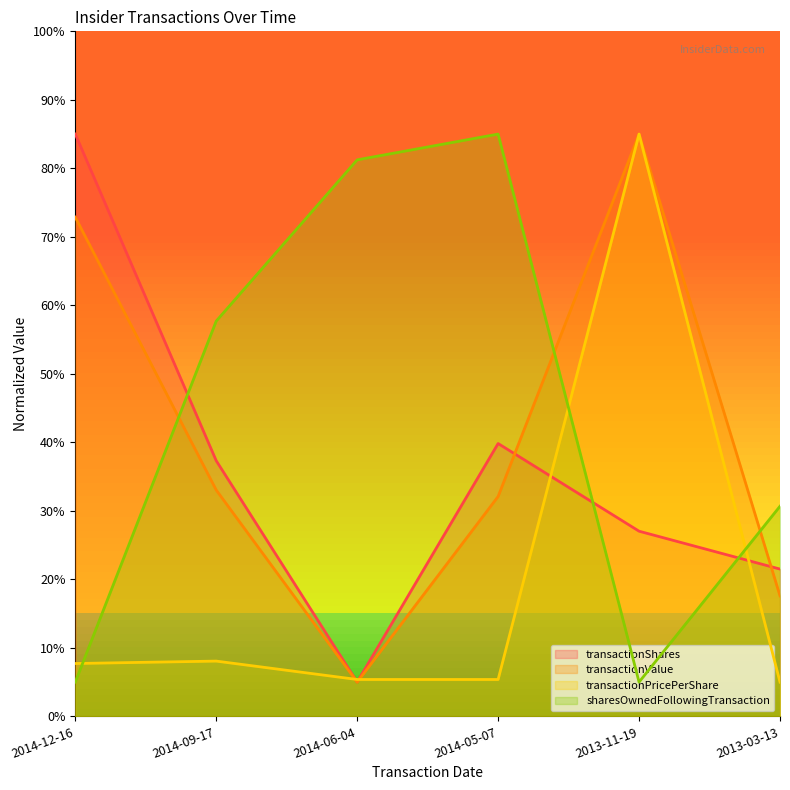

At which category is the sum across all series the highest?

2013-11-19